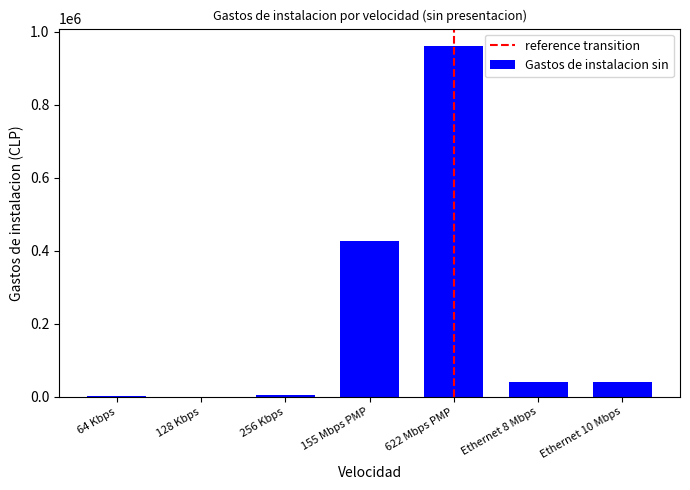

Which has a higher value, Ethernet 10 Mbps or 622 Mbps PMP?

622 Mbps PMP